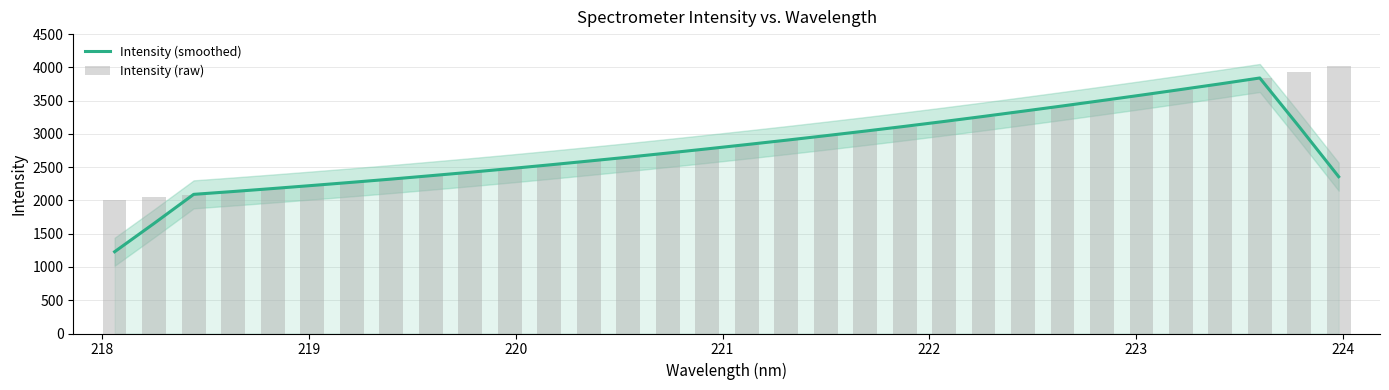

Count the number of data series in this chart.

2